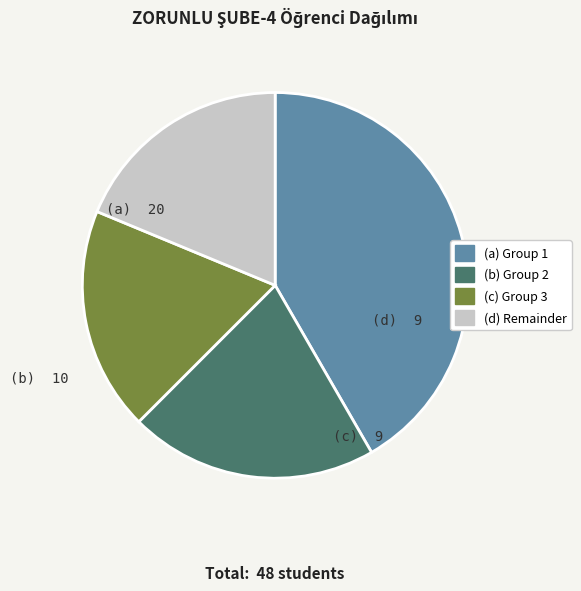

Between (c) Group 3 and (b) Group 2, which is larger?

(b) Group 2